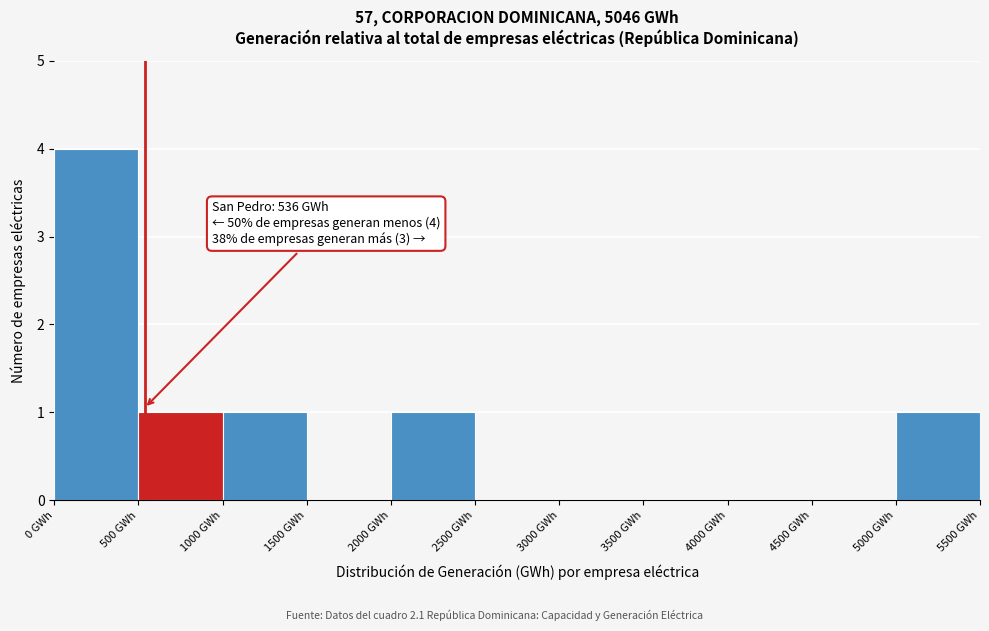

Which range on the x-axis has the tallest bar?

0 to 500